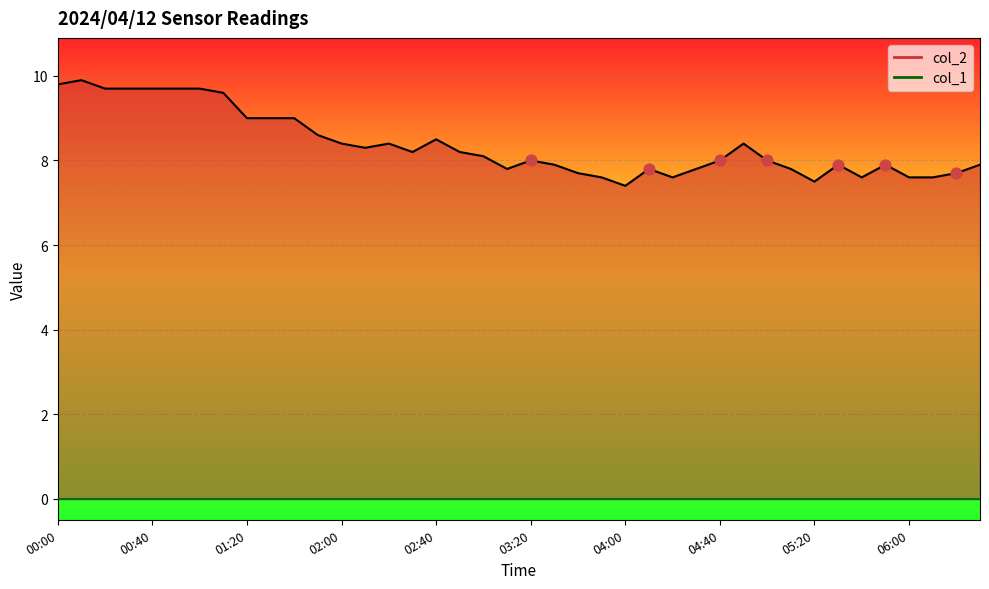

Between 02:50 and 03:40, which is larger?

02:50